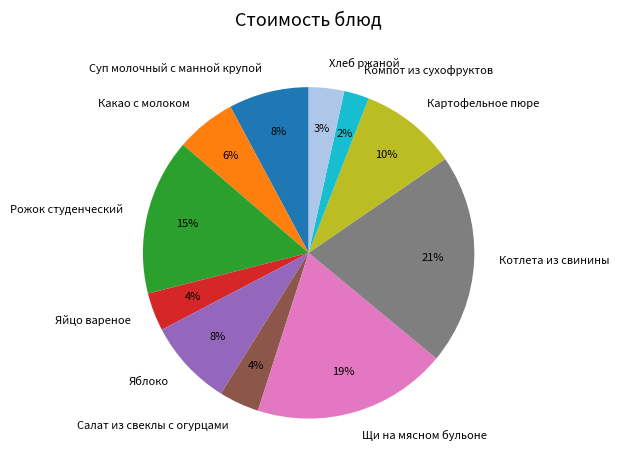

Count the number of slices in the pie.

11